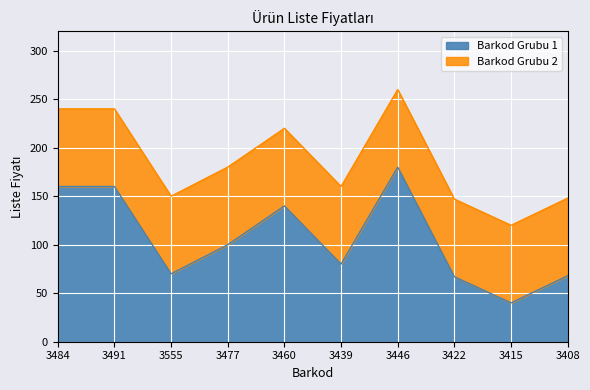

What is the maximum value shown in the chart?

180